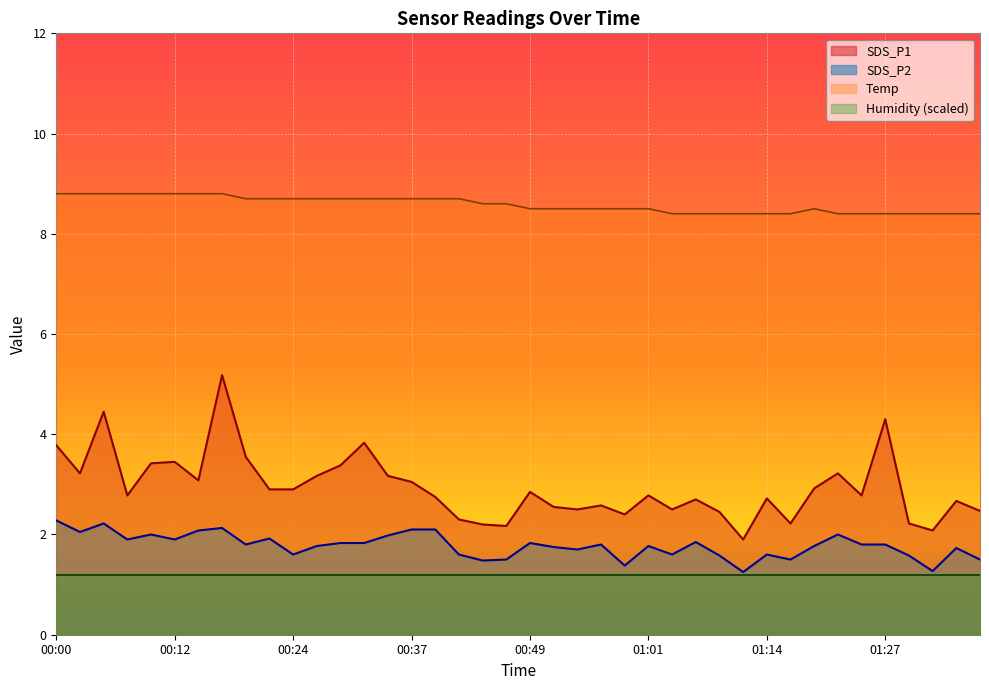

The SDS_P1 series shows 0.7 at 01:30. True or false?

False